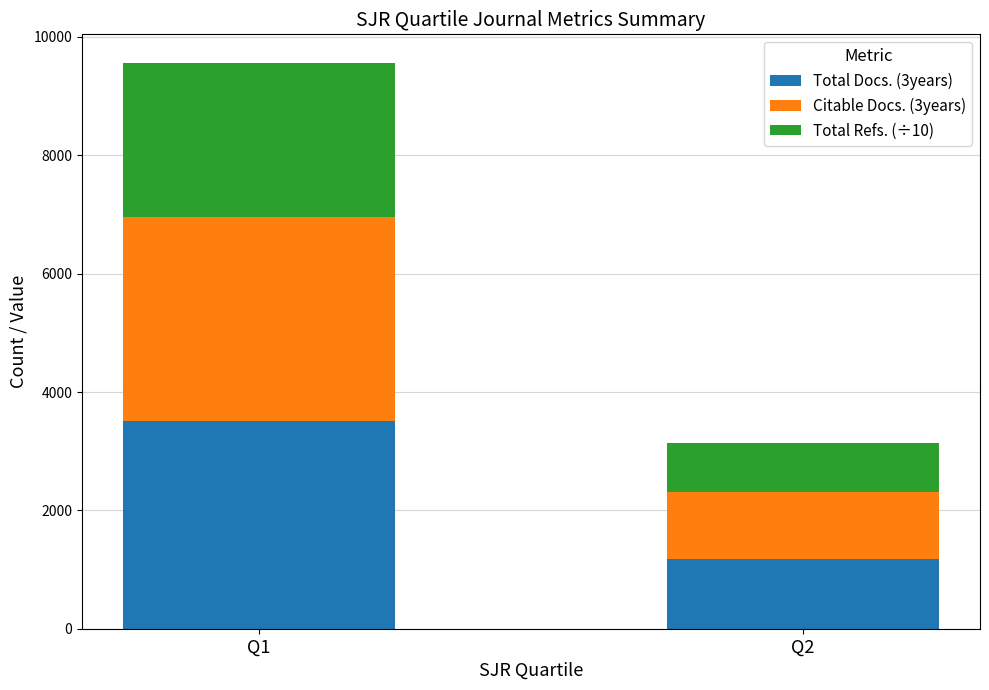

What is the maximum value for Total Docs. (3years)?

3516